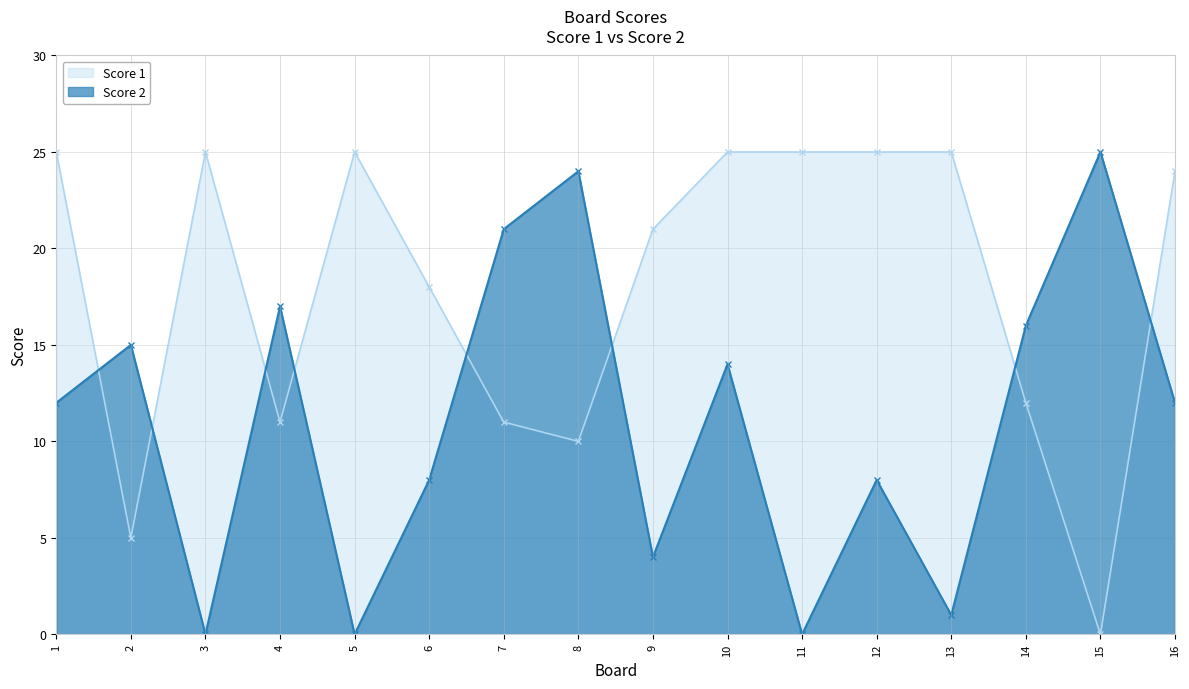

Which label corresponds to the smallest value in the chart?

3